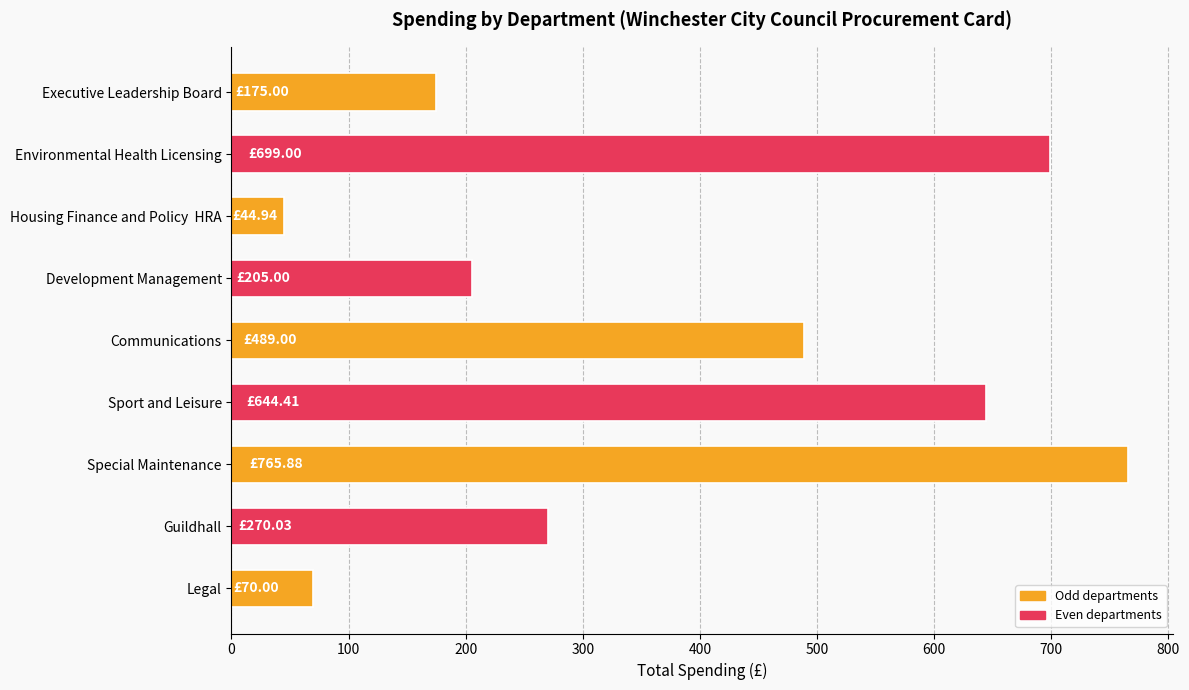

Rank the categories by value from highest to lowest.

Special Maintenance, Environmental Health Licensing, Sport and Leisure, Communications, Guildhall, Development Management, Executive Leadership Board, Legal, Housing Finance and Policy  HRA